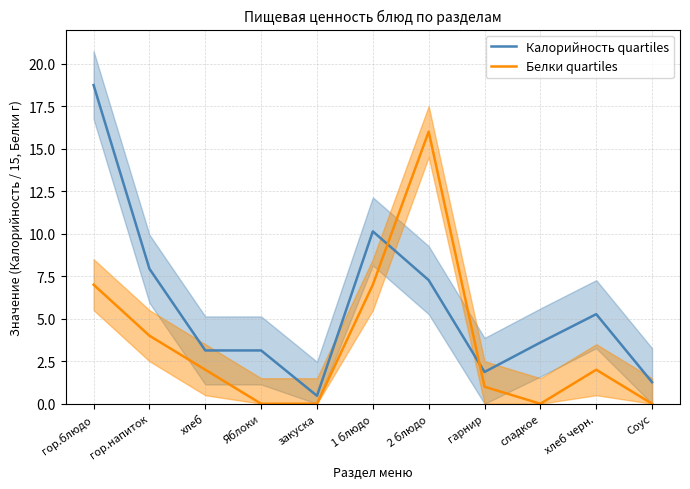

What is the label of the 7th point from the left?

2 блюдо